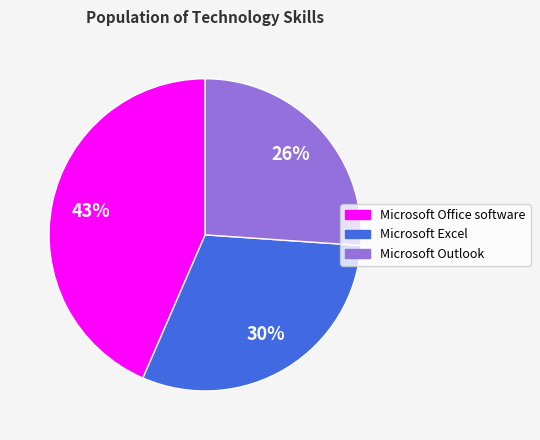

To the nearest percent, what is the difference between the largest and smallest slice percentages?

17%